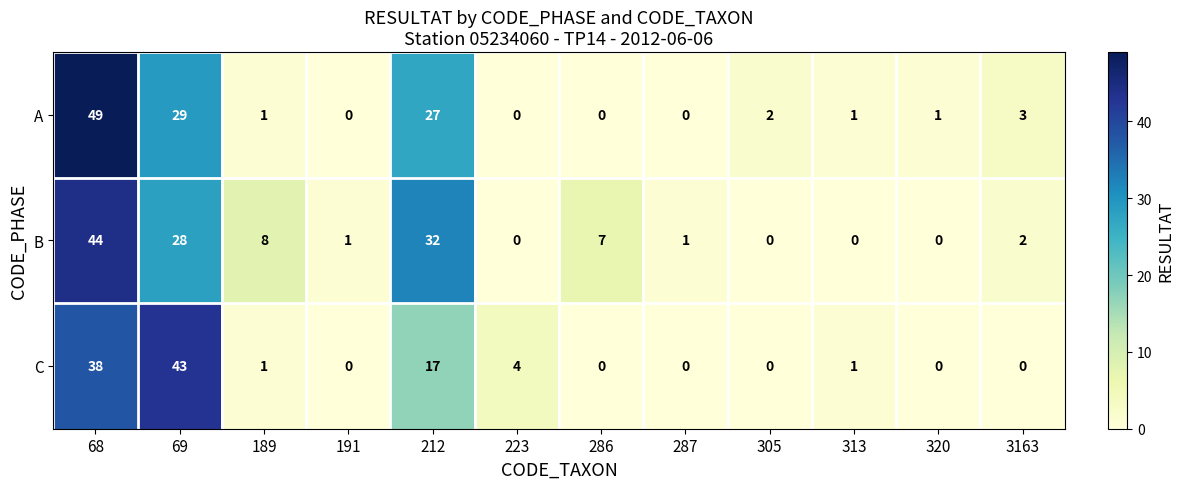

What is the average value of the A series?

9